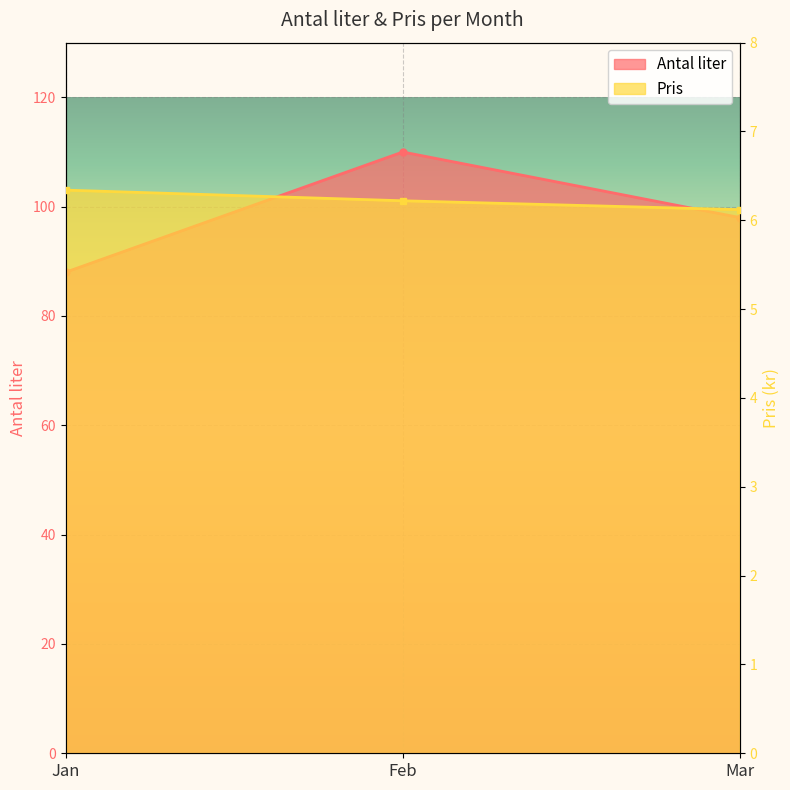

How many lines are shown in the chart?

2